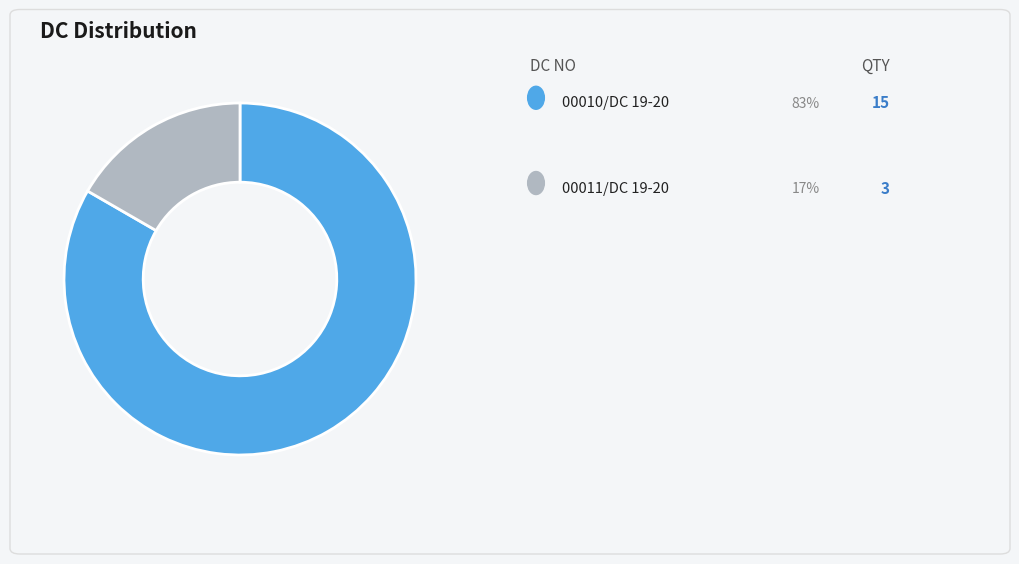

Does any single category account for the majority?

Yes